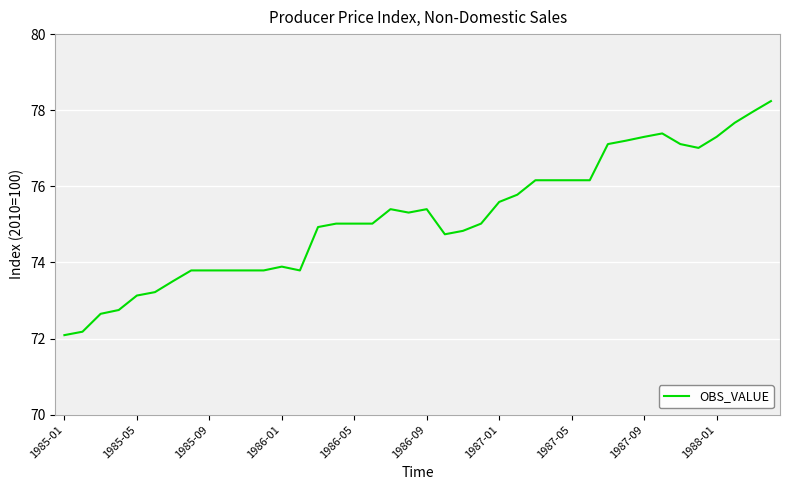

What is the smallest value displayed?

72.1